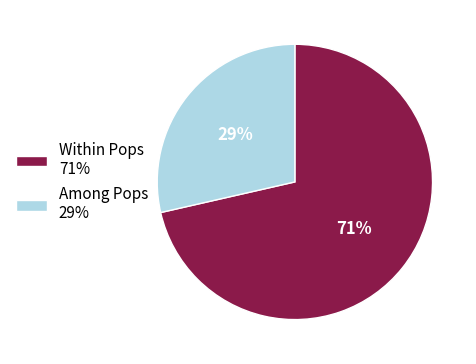

Approximately how many times larger is the value at Among Pops 29% compared to Within Pops 71%?

0.4